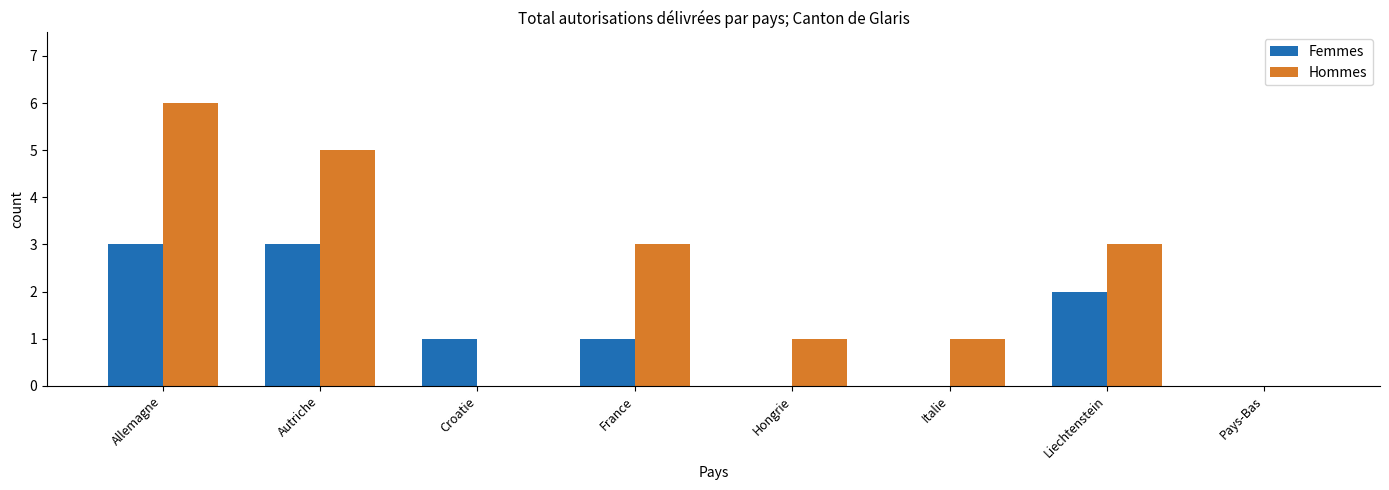

How many groups of bars are there?

8